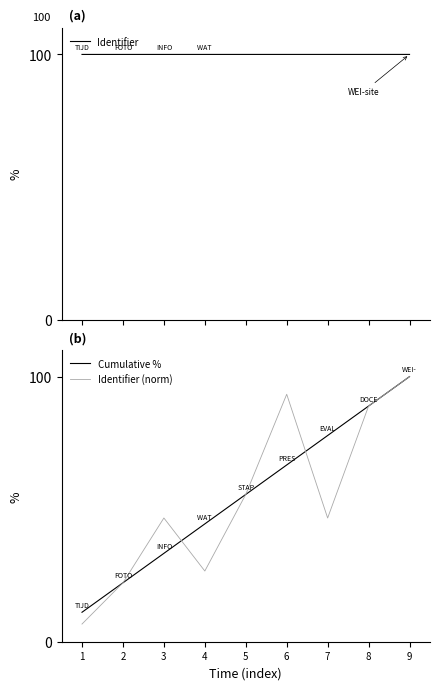

Reading left to right, what are all the values shown in this chart?

Identifier: 1=100.0	2=100.0	3=100.0	4=100.0	5=100.0	6=100.0	7=100.0	8=100.0	9=100.0
Cumulative %: 1=11.1	2=22.2	3=33.3	4=44.4	5=55.6	6=66.7	7=77.8	8=88.9	9=100.0
Identifier (norm): 1=6.7	2=22.2	3=46.7	4=26.7	5=55.6	6=93.3	7=46.7	8=88.9	9=100.0